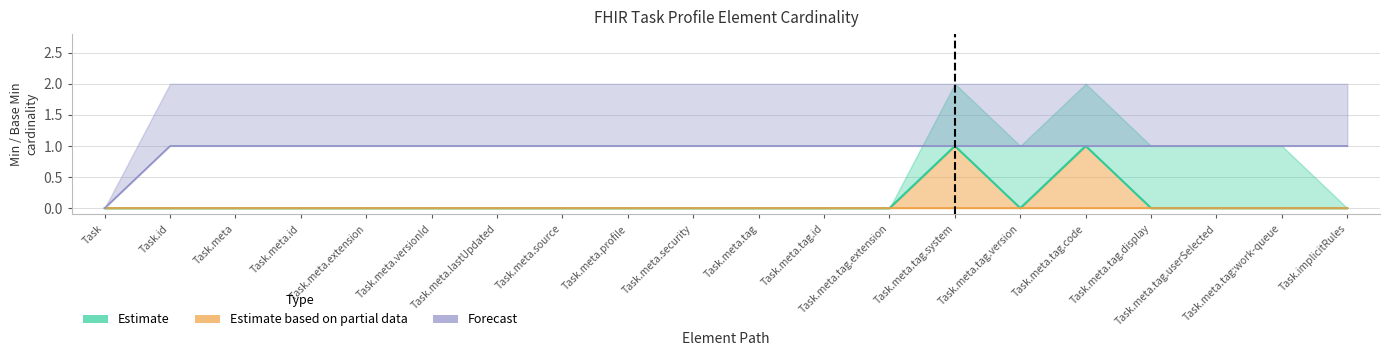

Which series has the largest total across all categories?

Forecast